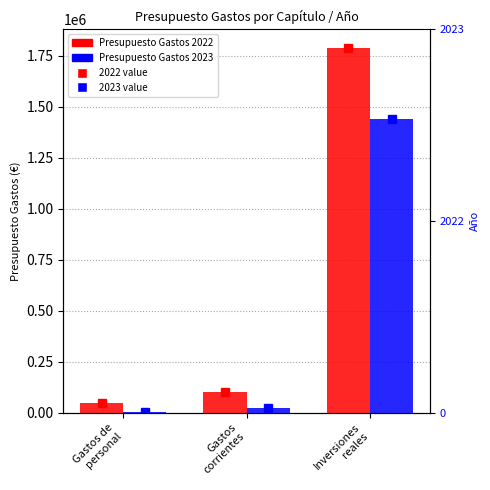

List the series in order of their overall mean, lowest first.

Presupuesto Gastos 2023, Presupuesto Gastos 2022